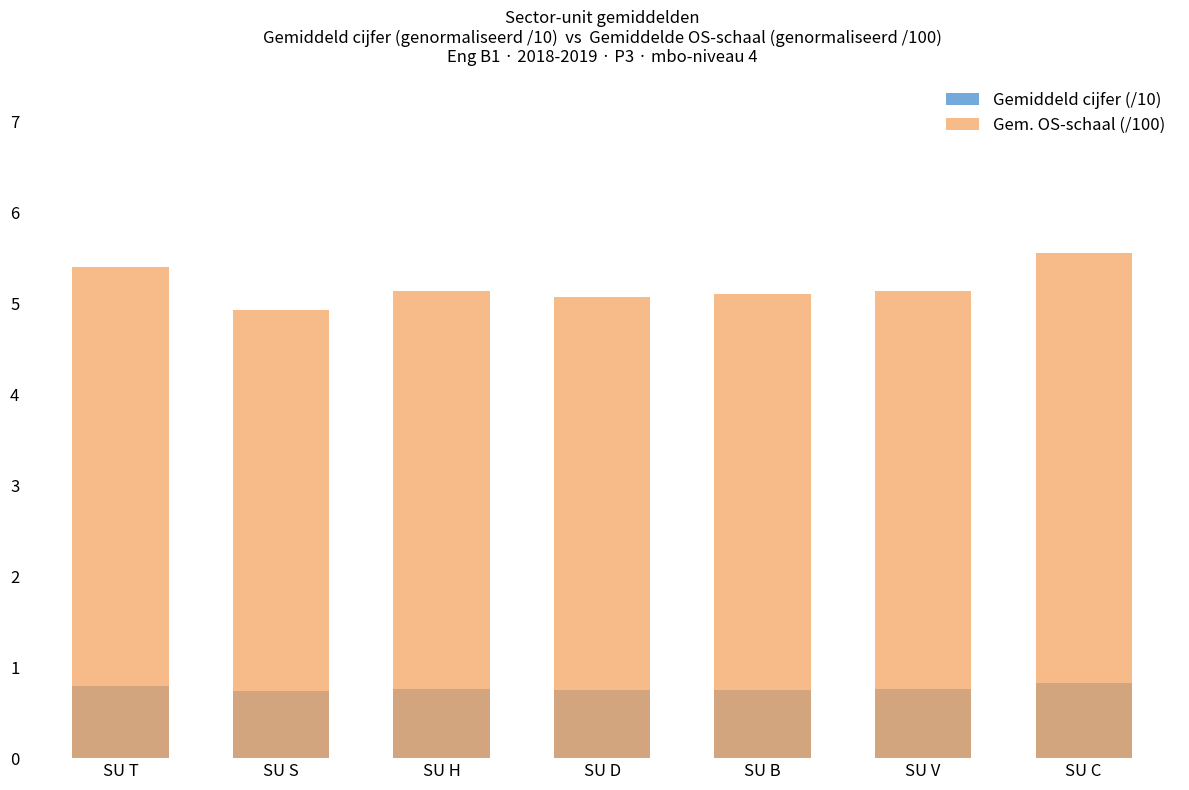

Which label corresponds to the largest value in the chart?

SU C